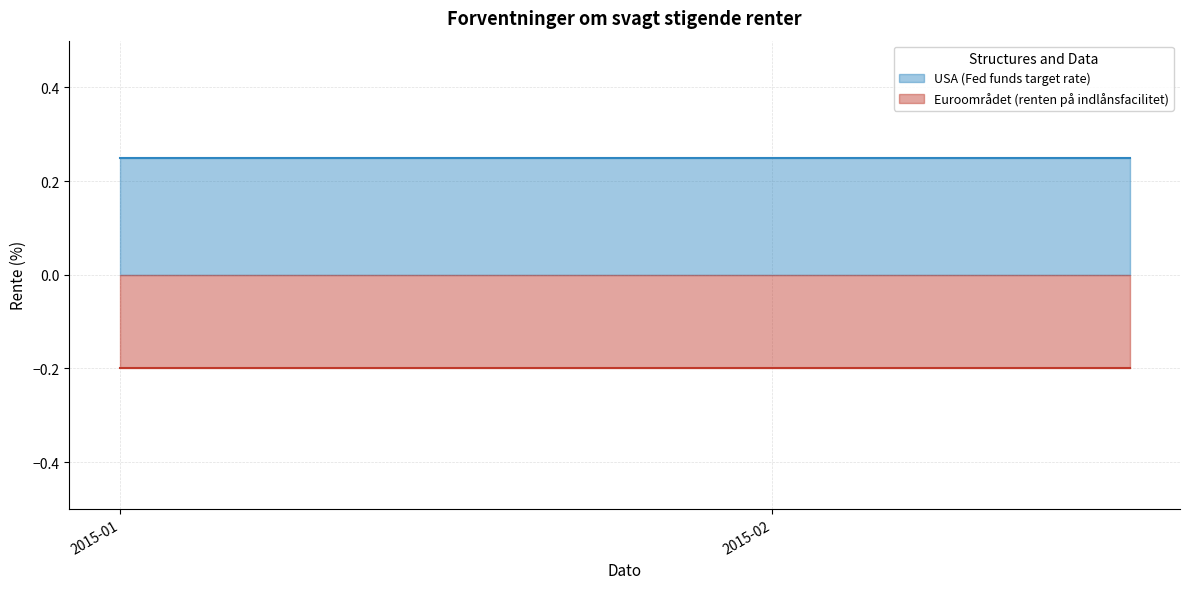

True or false: Euroområdet (renten på indlånsfacilitet) and USA (Fed funds target rate) intersect in this chart.

False